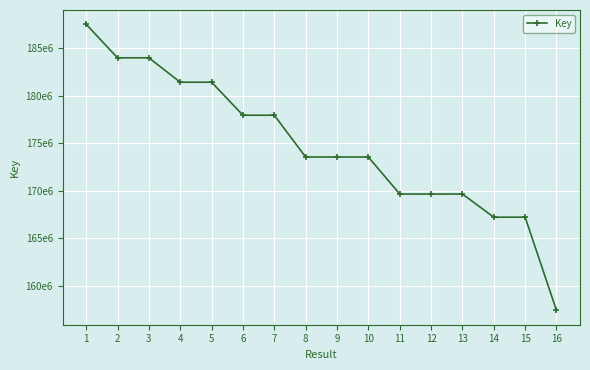

Does the chart have visible grid lines?

Yes